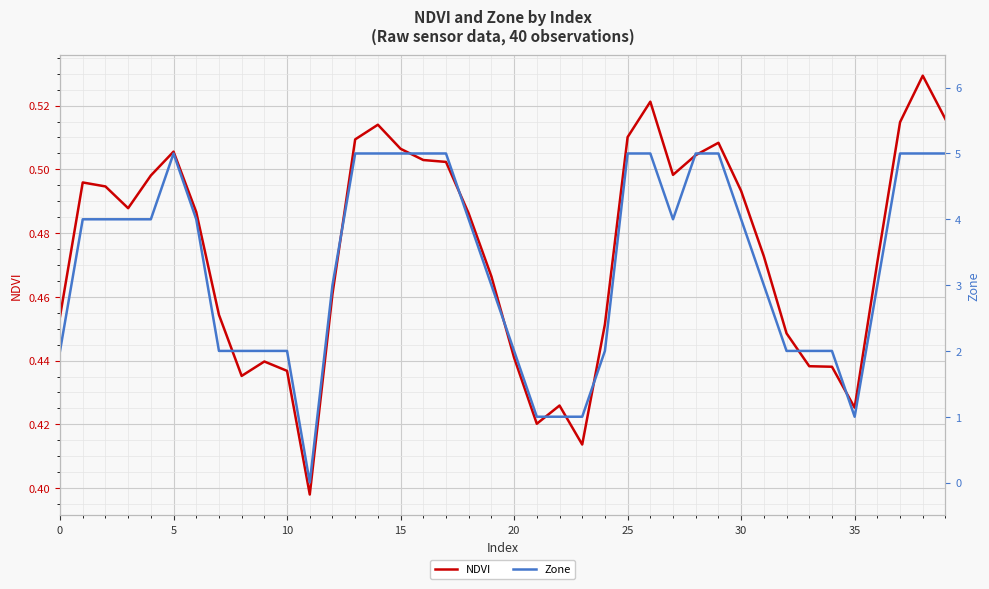

How many times do NDVI and Zone cross each other?

2